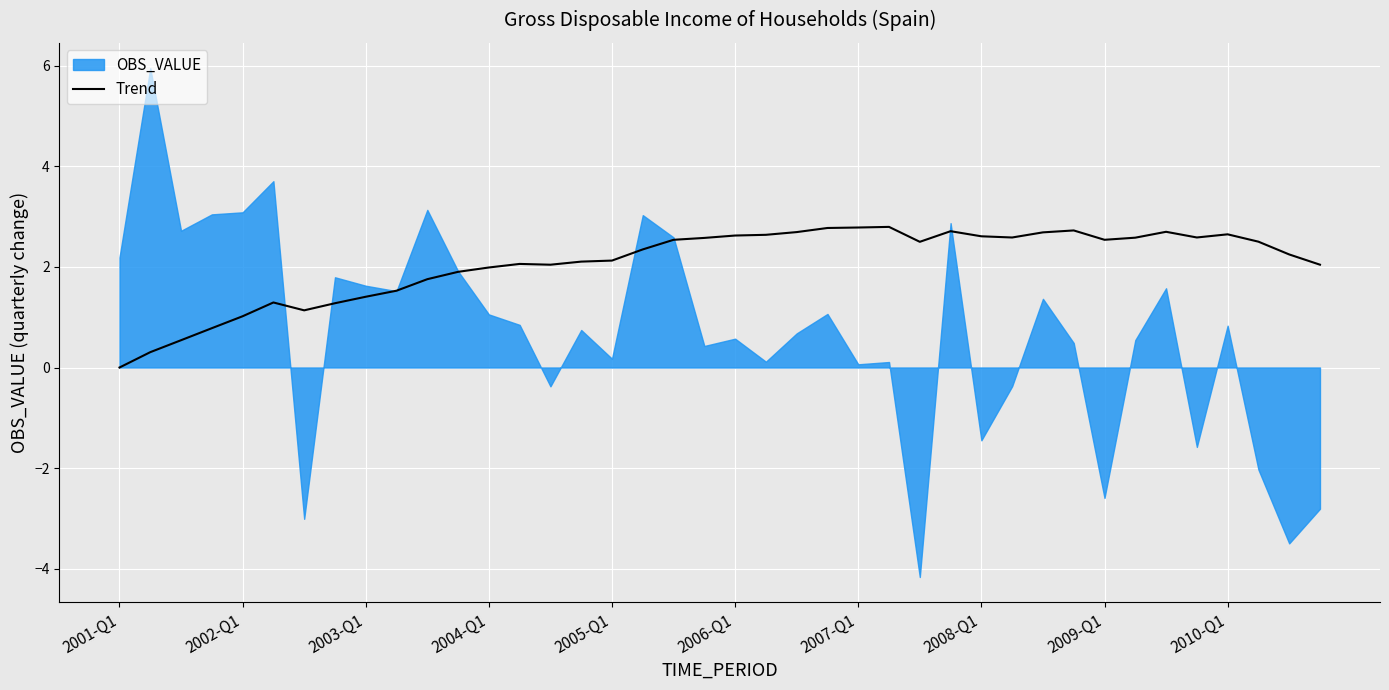

The value of Trend at 2008-Q1 is 1.6. True or false?

False